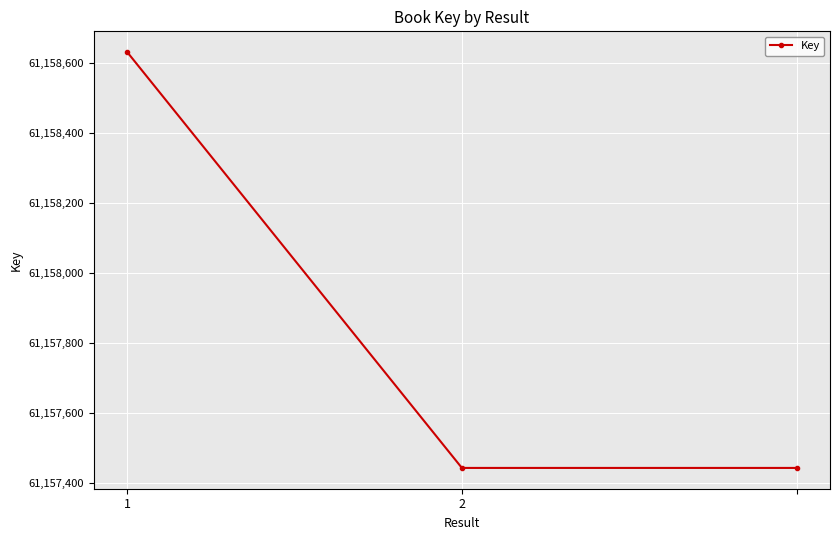

What is the value of the 1st point from the left?

61158630